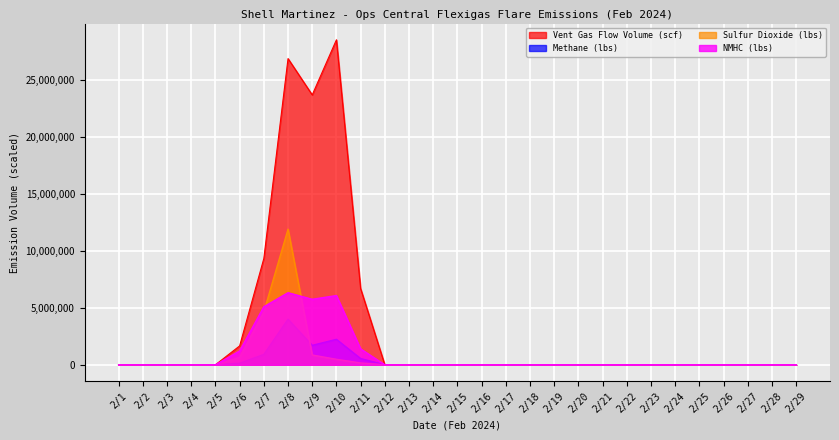

At which category does the chart reach its minimum across all series?

2/1